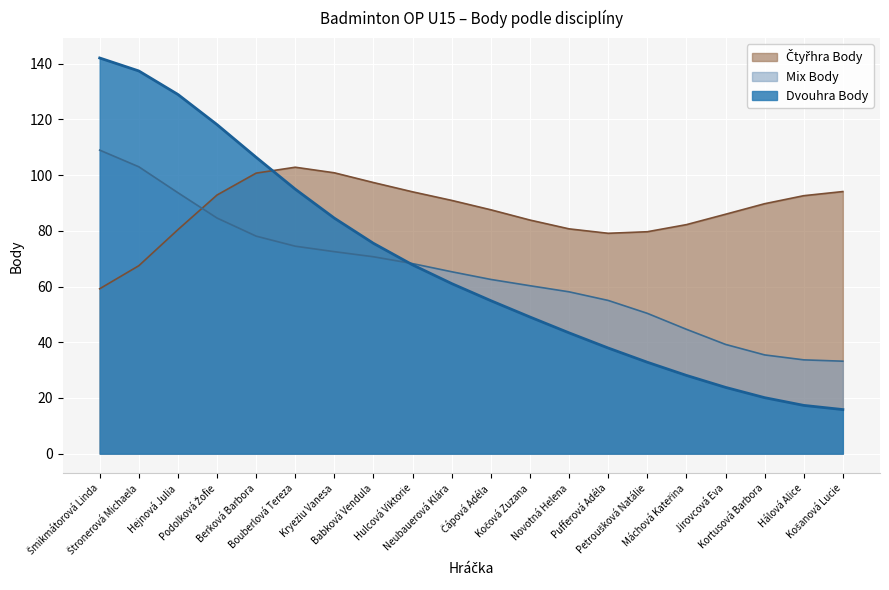

What is the maximum value shown in the chart?

142.0